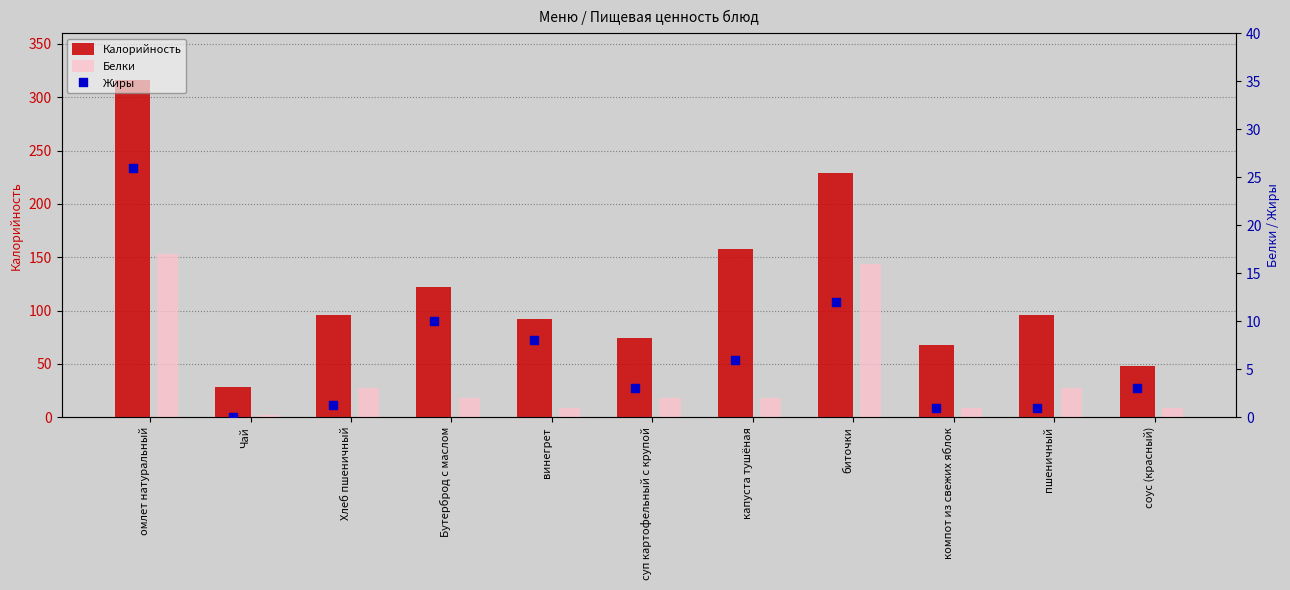

Which series has the largest Y range (max minus min)?

Калорийность